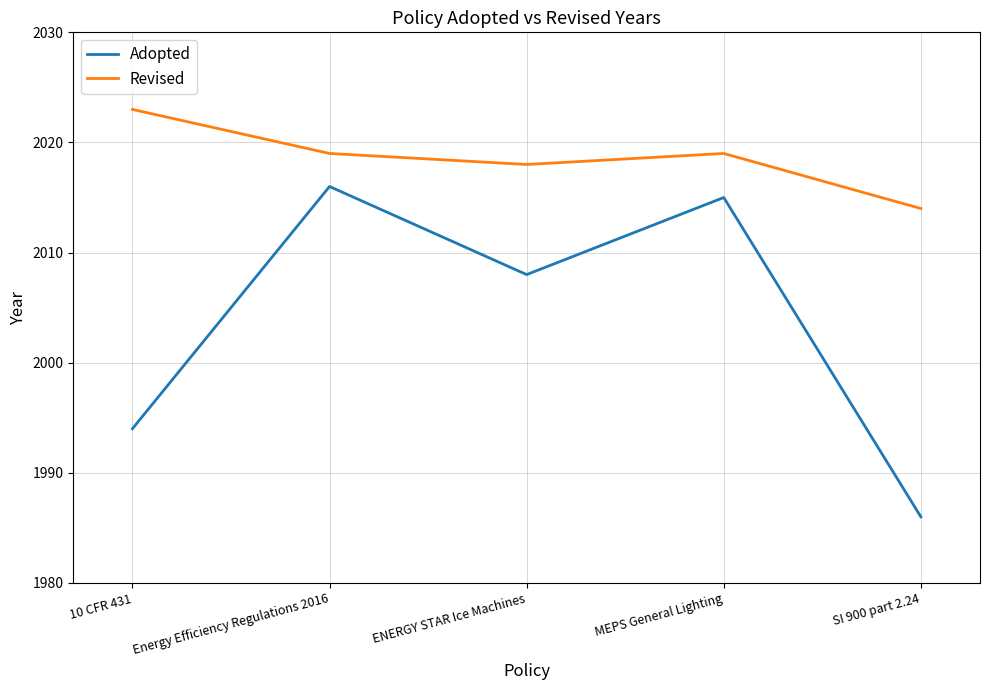

True or false: Revised has a value of 2023 at 10 CFR 431.

True